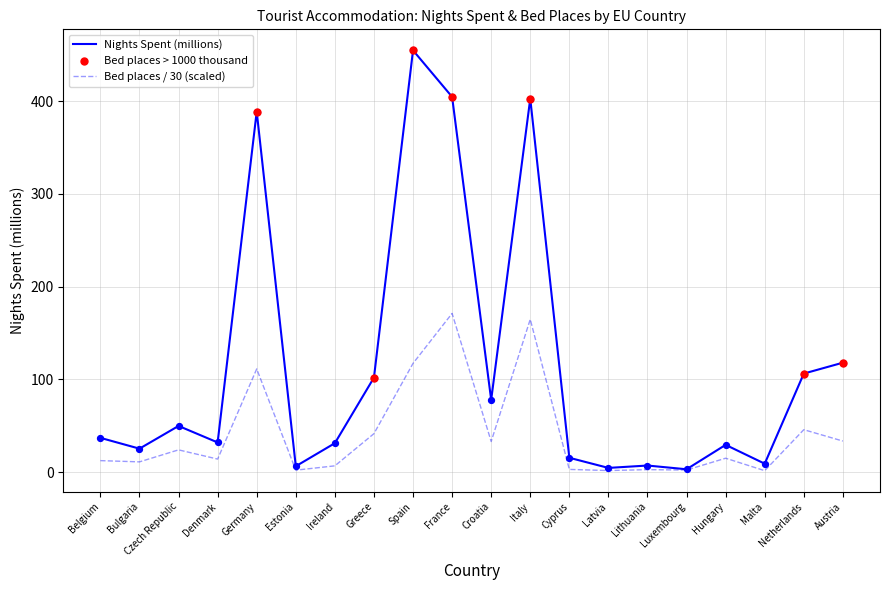

Which series has the widest spread of values?

Nights Spent (millions)